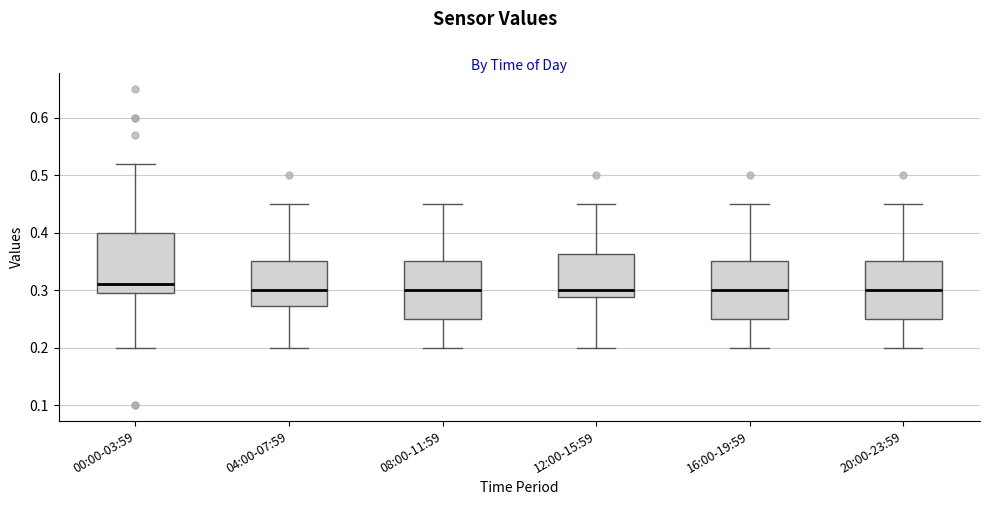

Reading left to right, transcribe this box plot: for each box, give where its median line is, the range the box spans, and where its two whiskers end, as read against the y-axis. The values are not printed on the chart, so give them approximately, as read against the axis.

00:00-03:59: median 0.31, box 0.30 to 0.40, whiskers 0.20 to 0.52
04:00-07:59: median 0.30, box 0.27 to 0.35, whiskers 0.20 to 0.45
08:00-11:59: median 0.30, box 0.25 to 0.35, whiskers 0.20 to 0.45
12:00-15:59: median 0.30, box 0.29 to 0.36, whiskers 0.20 to 0.45
16:00-19:59: median 0.30, box 0.25 to 0.35, whiskers 0.20 to 0.45
20:00-23:59: median 0.30, box 0.25 to 0.35, whiskers 0.20 to 0.45